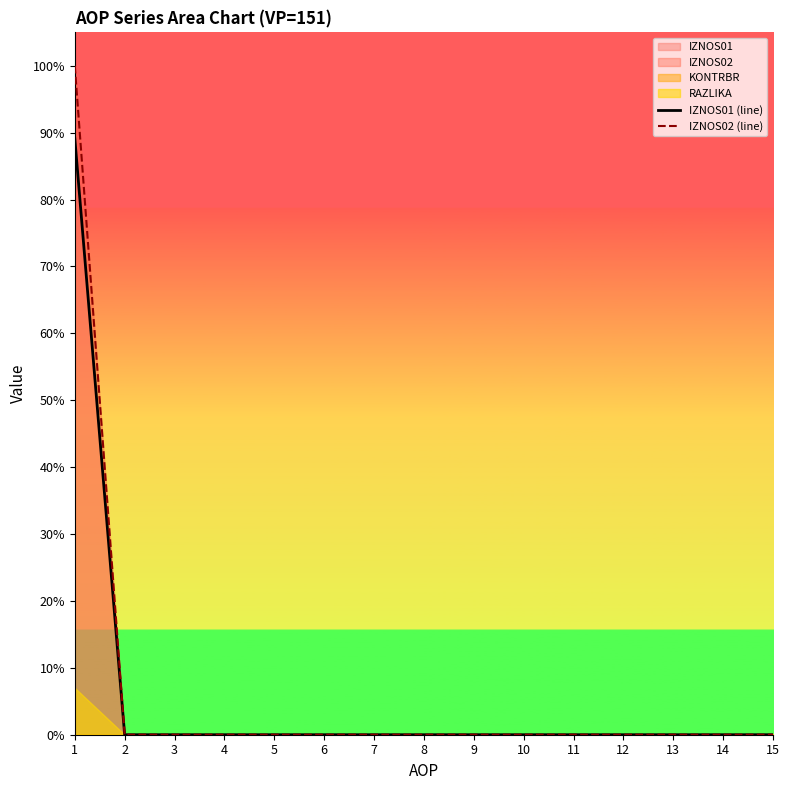

True or false: IZNOS01 (line) has more than 1 interior local peaks.

False